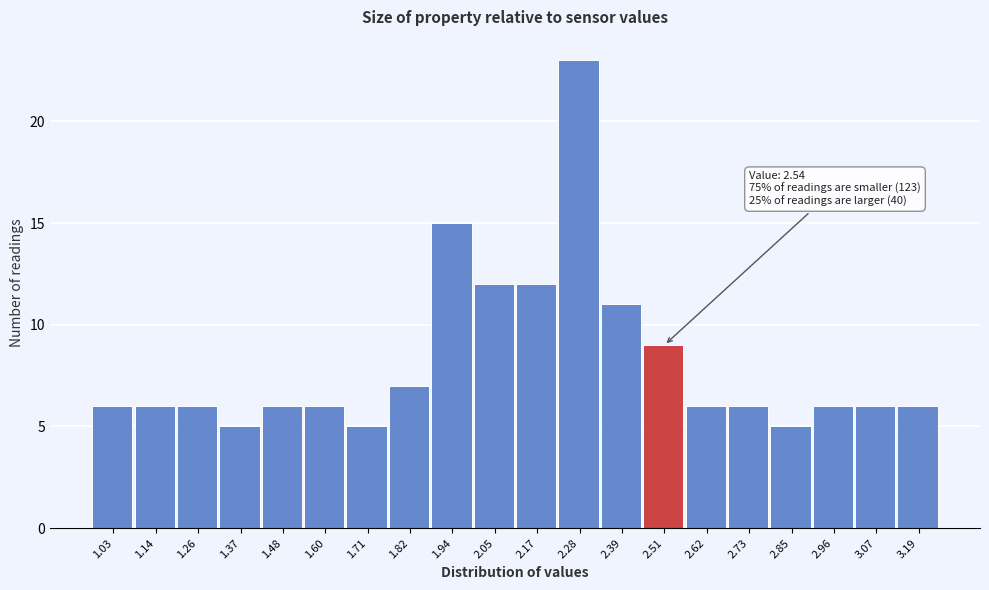

Reading right to left, what are all the values shown in this chart?

6	6	6	5	6	6	9	11	23	12	12	15	7	5	6	6	5	6	6	6